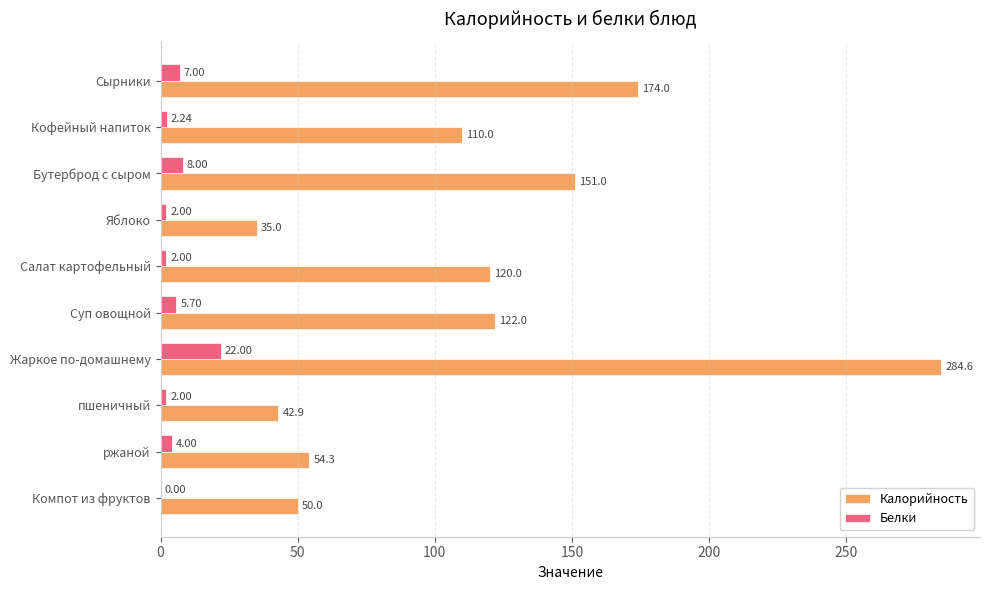

At which label does Белки reach its peak?

Жаркое по-домашнему